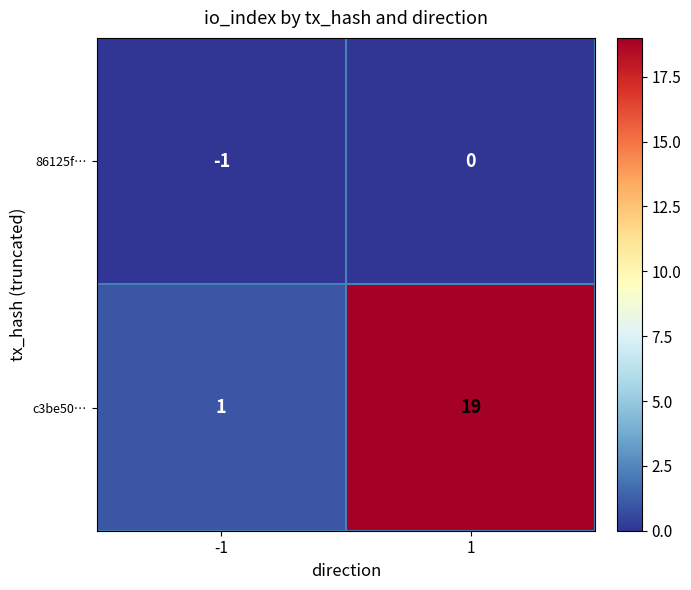

What is the maximum value shown in the chart?

19